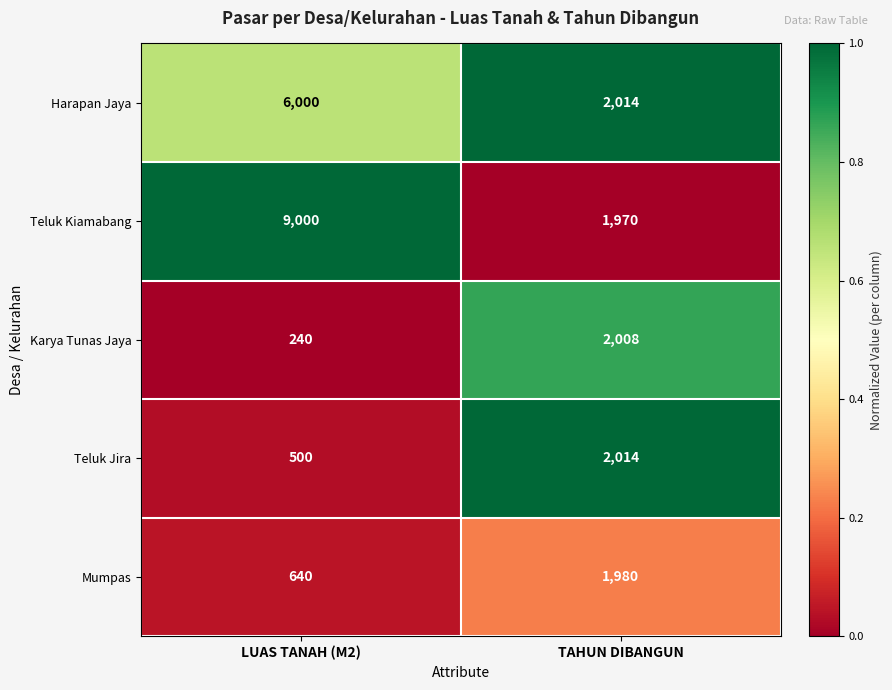

At which category is the sum across all series the highest?

LUAS TANAH (M2)